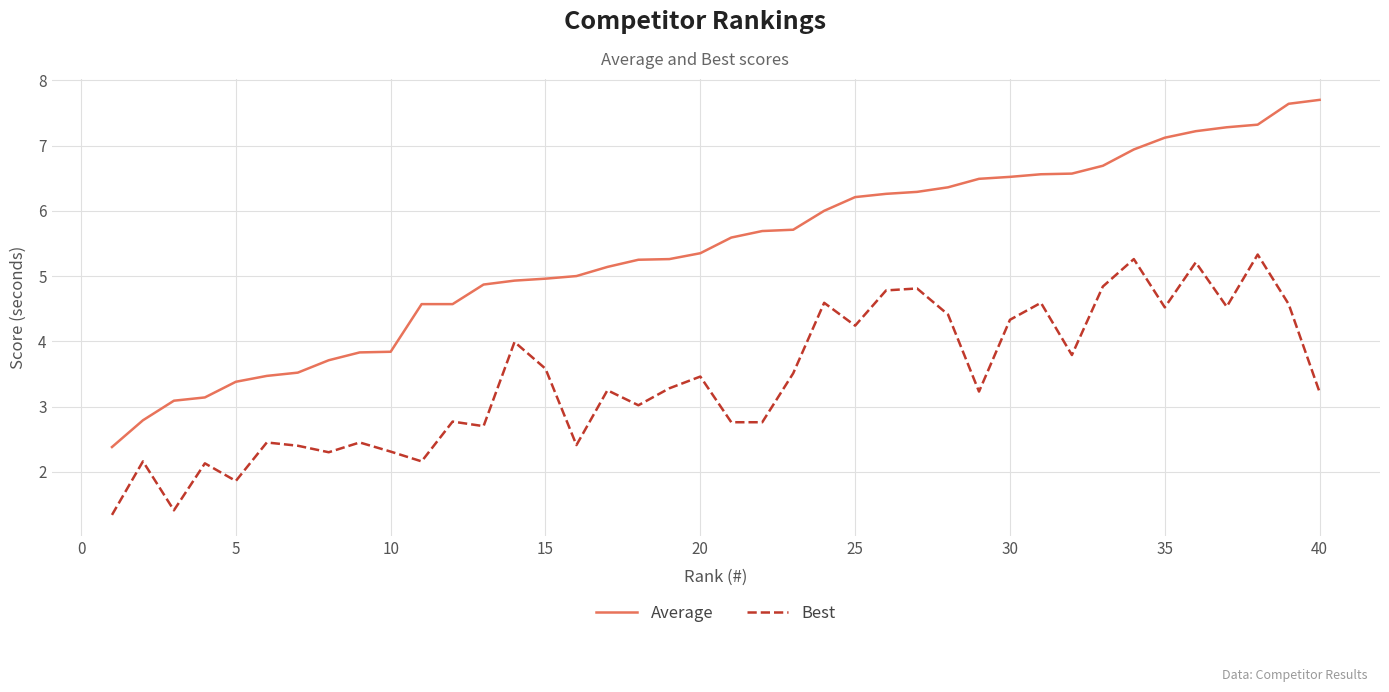

What is the difference between the maximum and minimum values in the Average series?

5.3